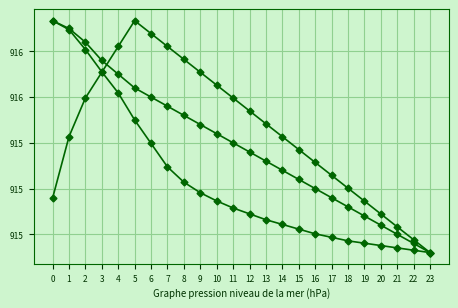

Does the chart have visible grid lines?

Yes